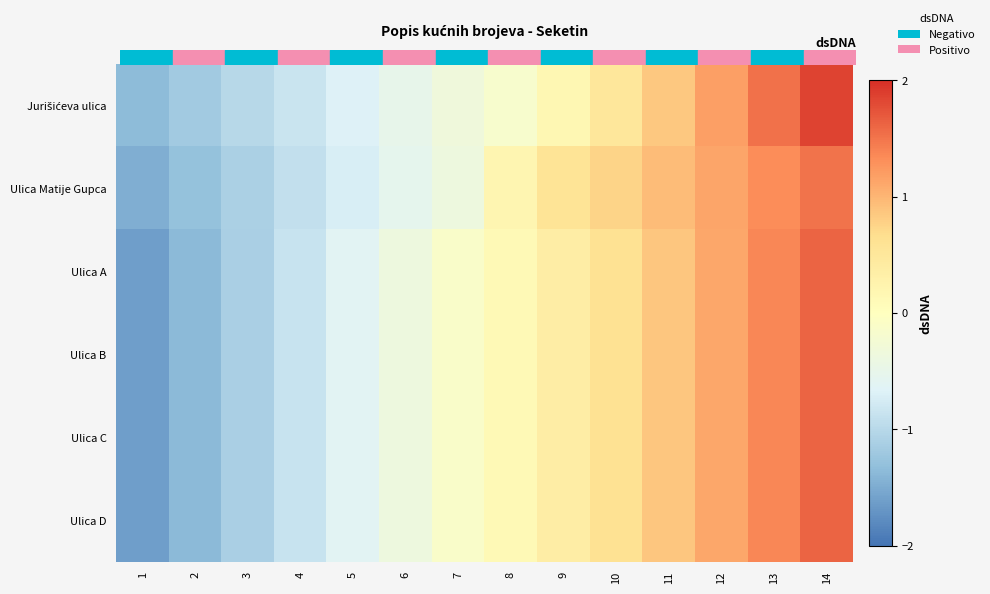

At 3, list the series in order from smallest to largest.

Ulica C, Ulica D, Ulica A, Ulica B, Ulica Matije Gupca, Jurišićeva ulica